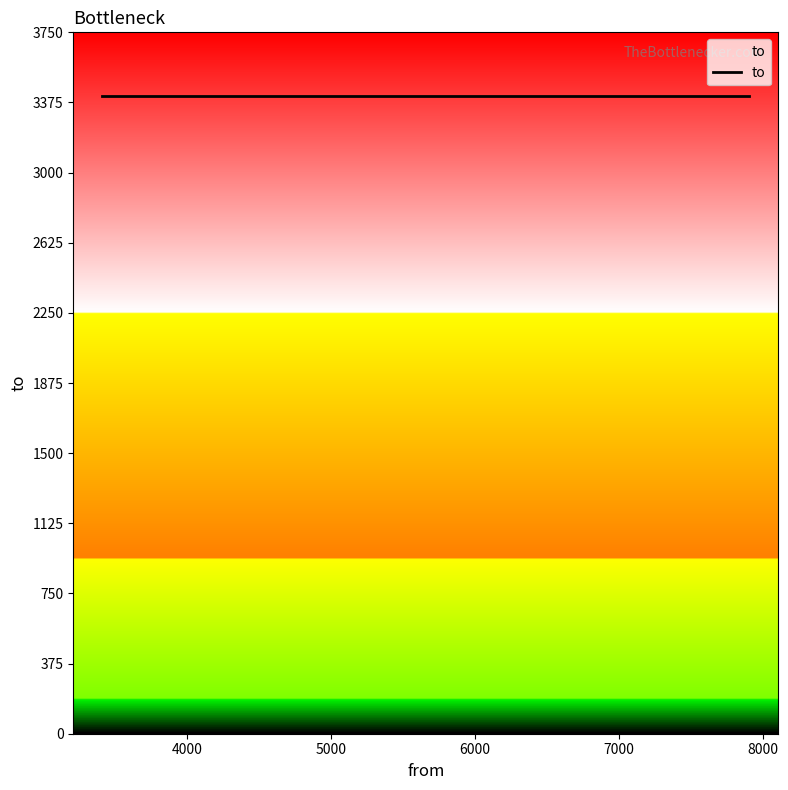

What is the minimum value shown in the chart?

3407